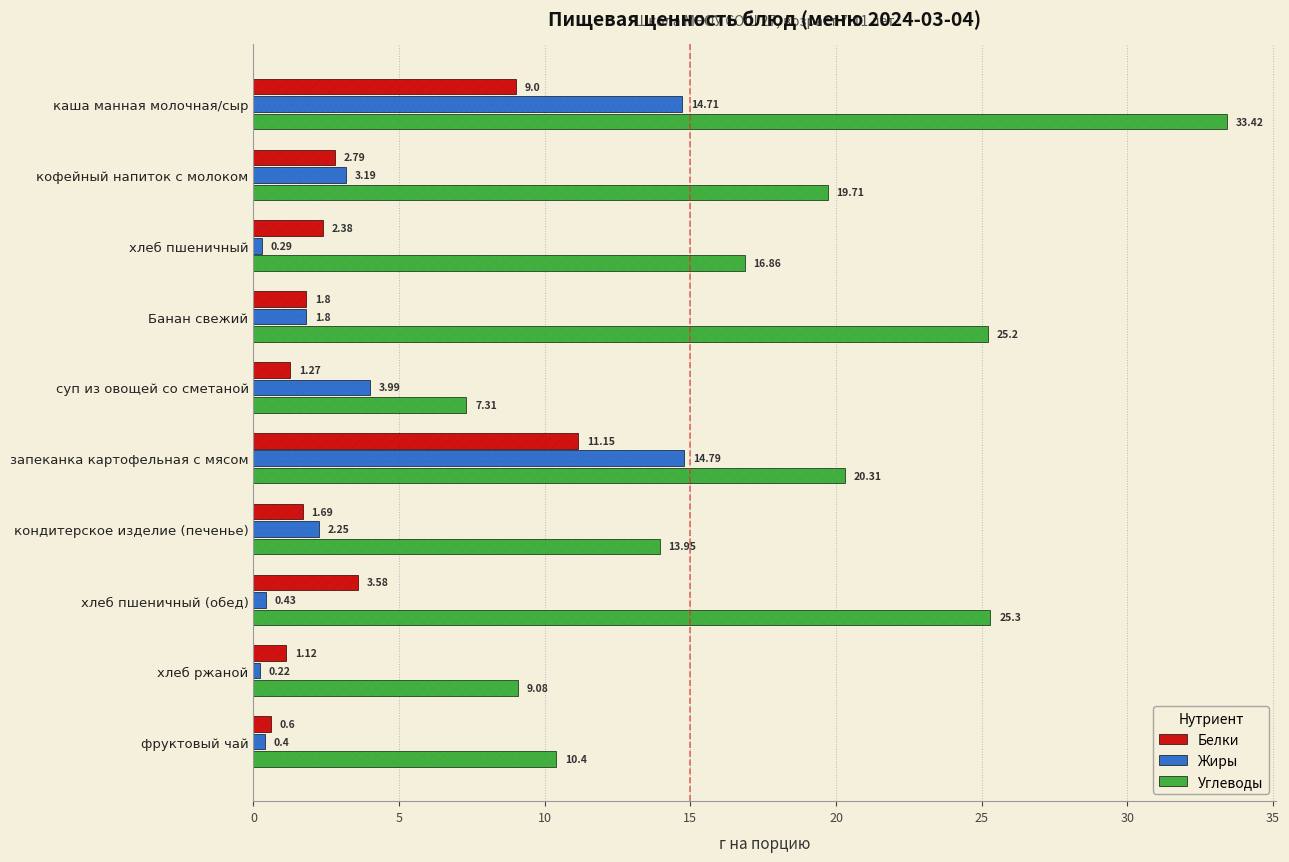

What is the approximate value of Углеводы at запеканка картофельная с мясом?

20.3